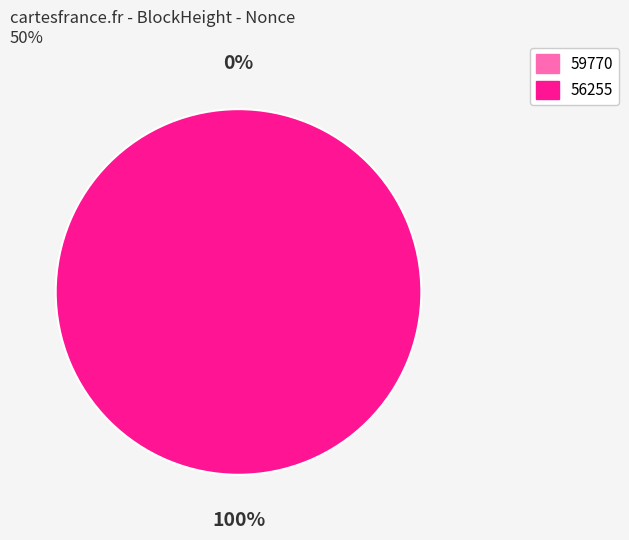

Count the number of slices in the pie.

2